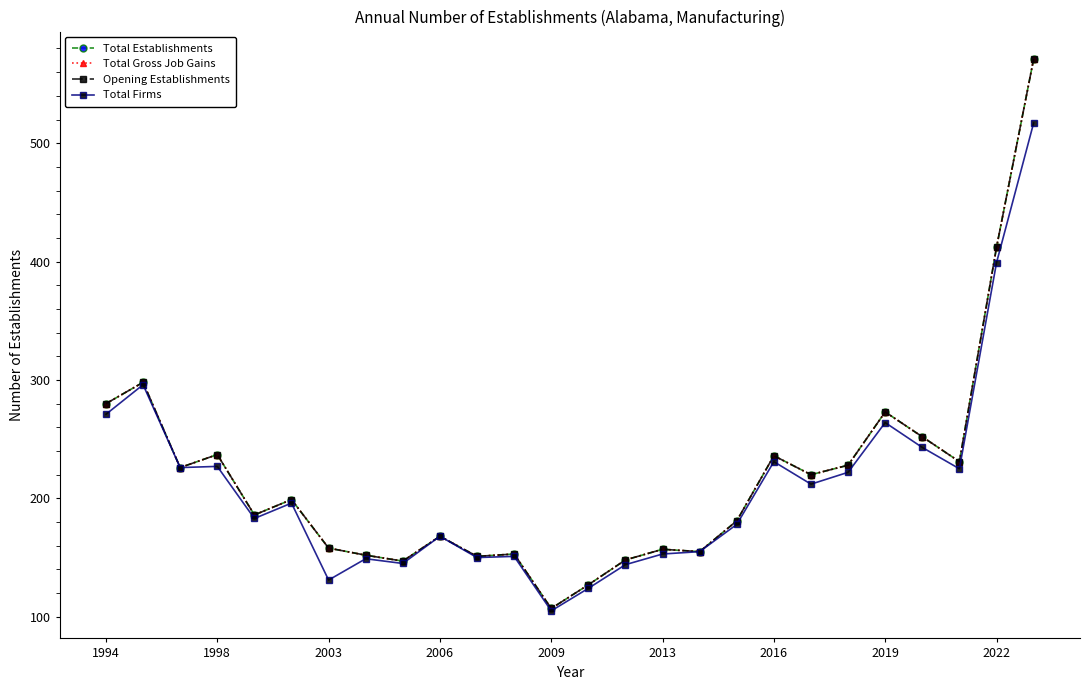

Where does the Total Firms series first go above 196?

1994